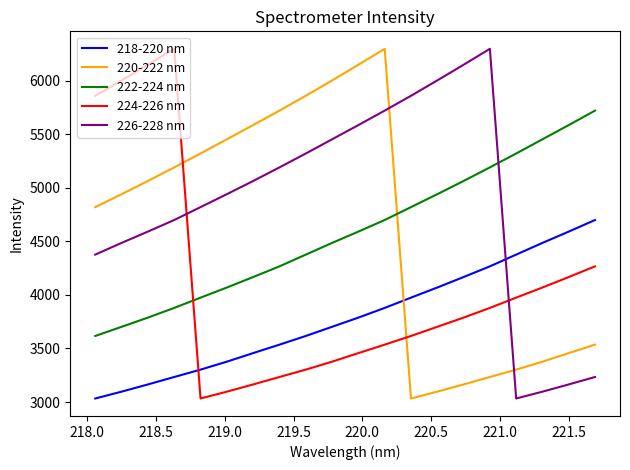

What is the minimum value shown in the chart?

3033.3